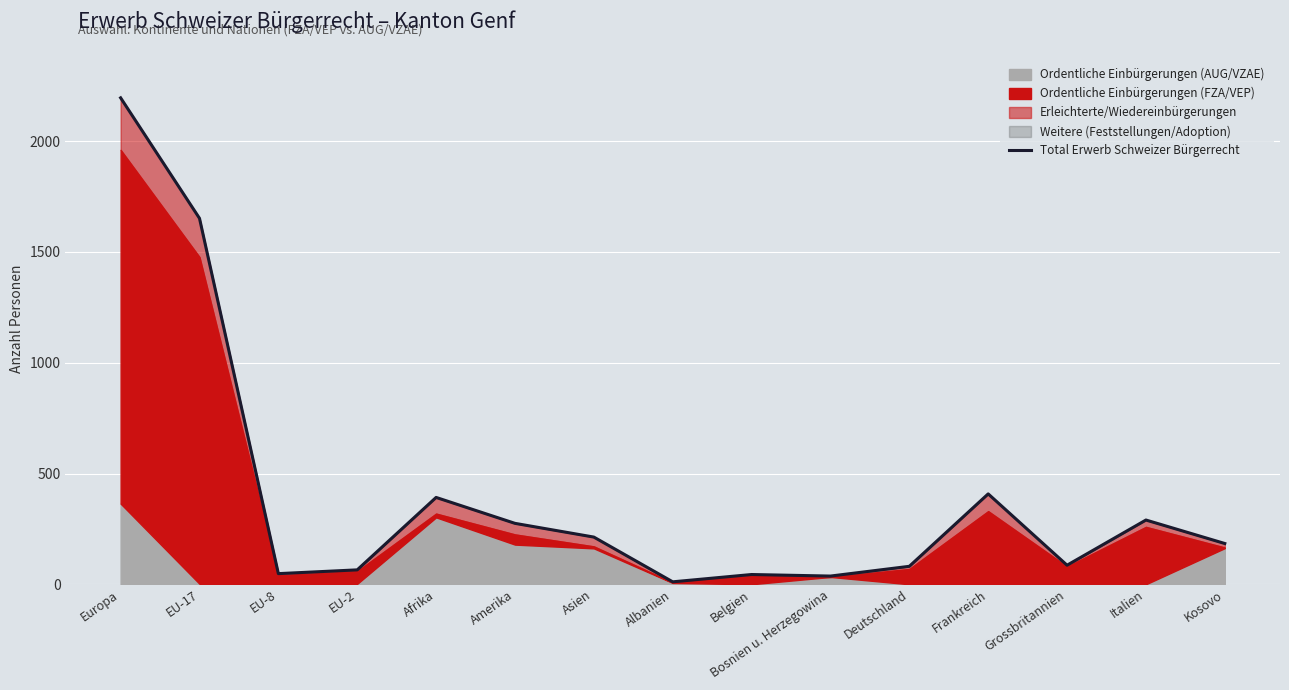

How many interior local valleys (lower than both neighbors) does the data have?

4